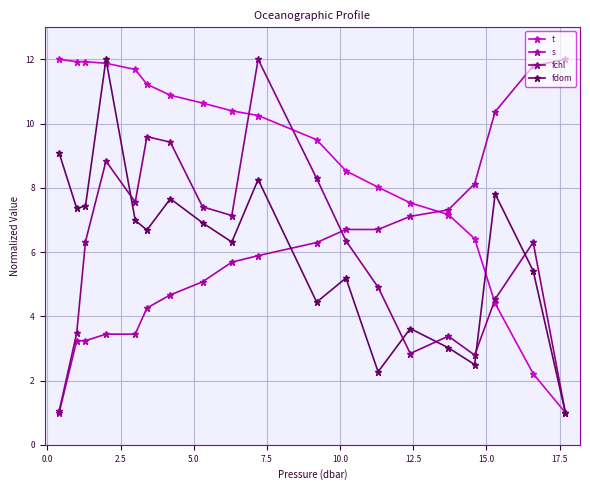

True or false: t and fdom intersect in this chart.

True